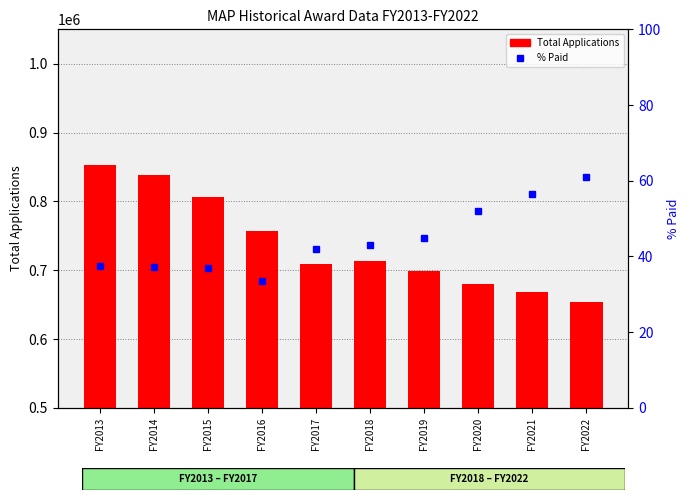

Between FY2016 and FY2020, which series saw the biggest shift?

Total Applications